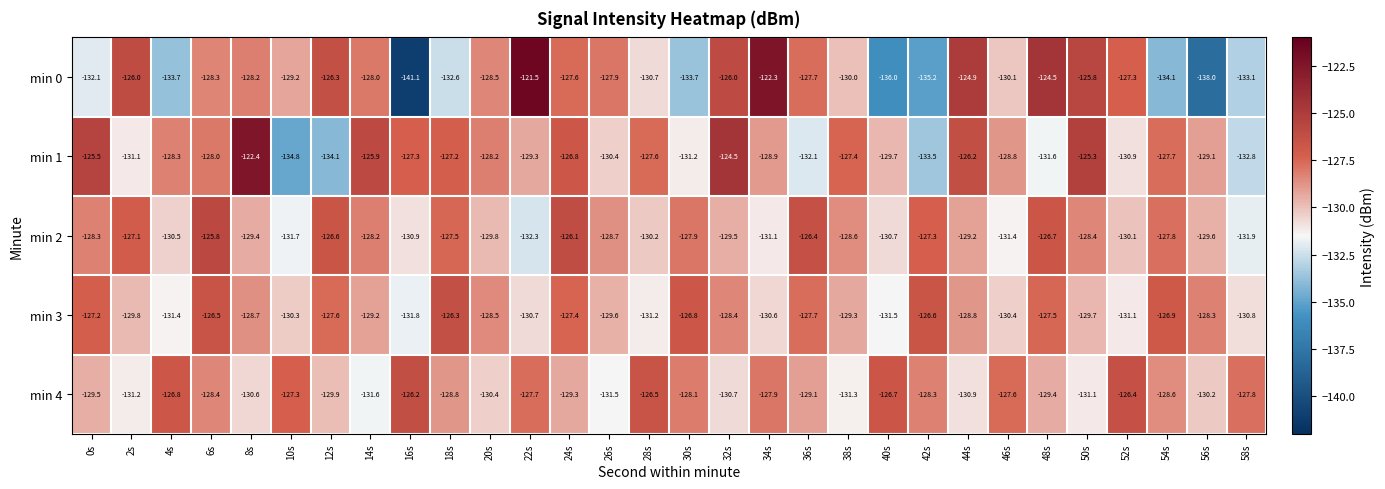

Where is min 1 nearest to the value -128?

6s